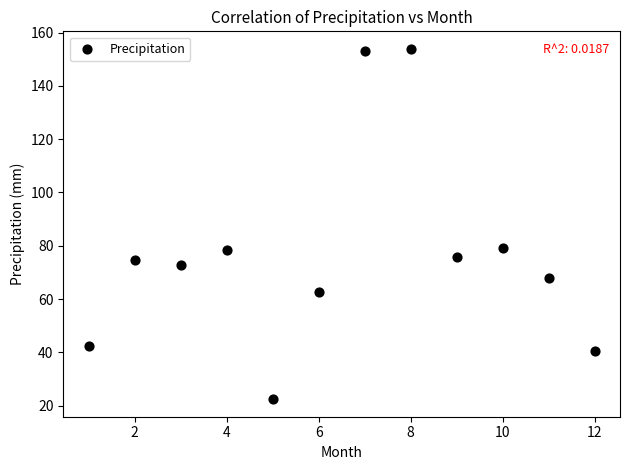

What is the range of Y values (max minus min)?

131.5